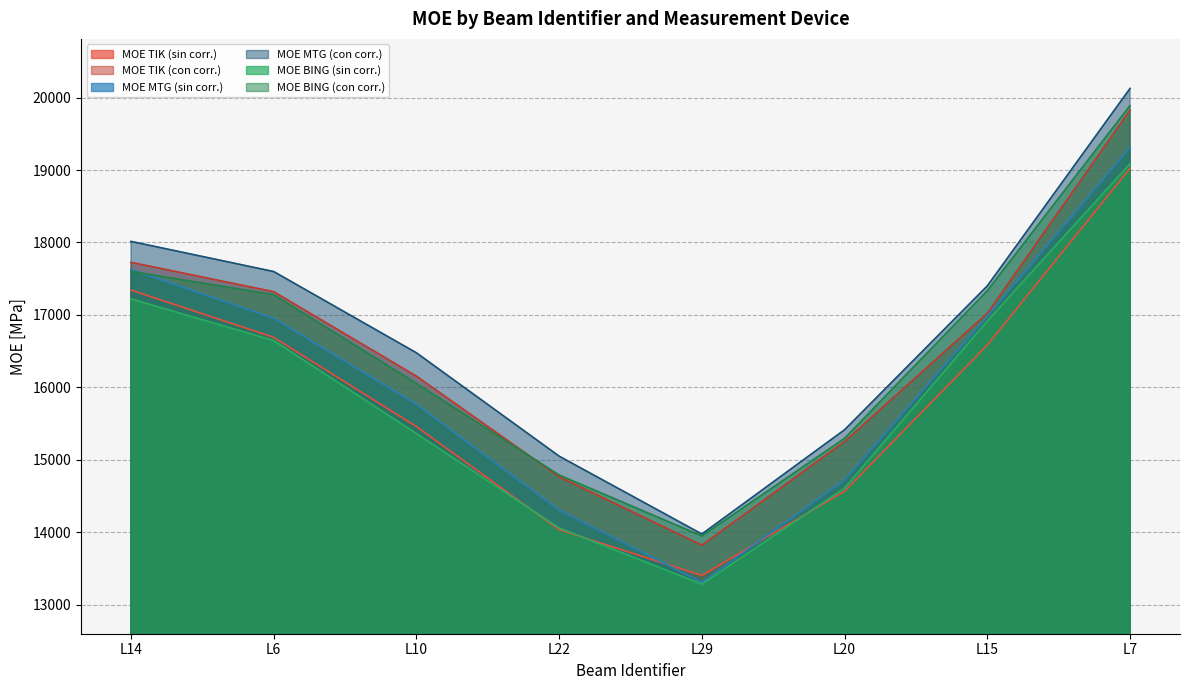

Is the value of MOE BING (con corr.) at L20 greater than the value of MOE TIK (sin corr.) at L10?

No